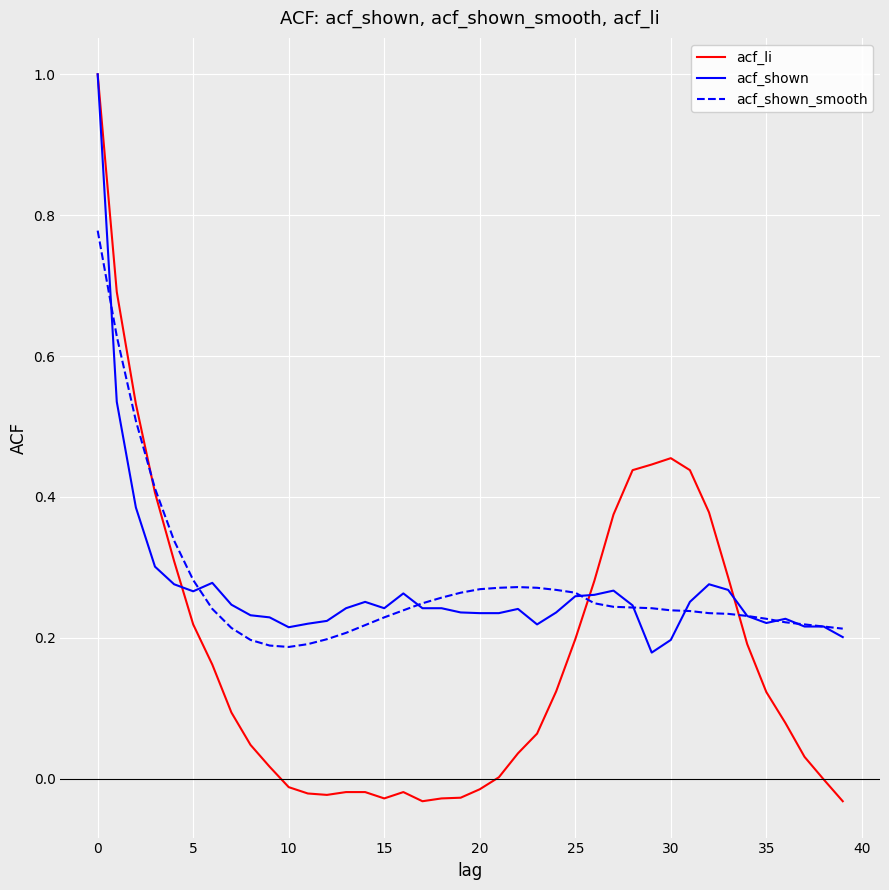

After their last crossing, which series has the higher values: acf_shown_smooth or acf_shown?

acf_shown_smooth